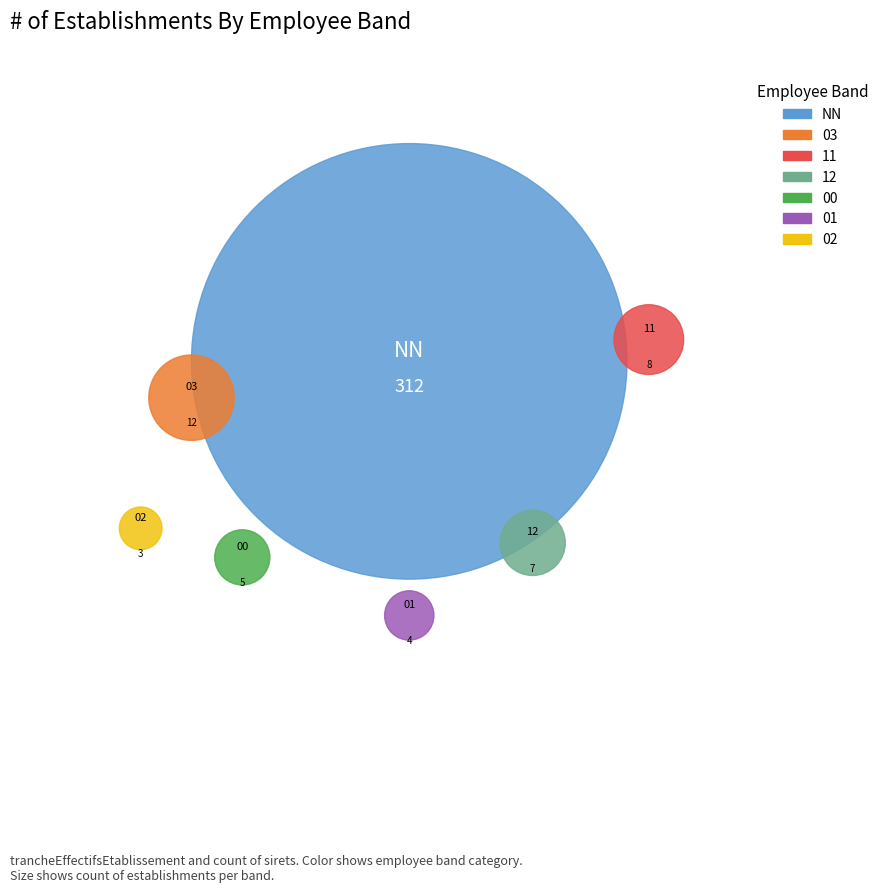

The 03 slice represents 10% of the pie. True or false?

False